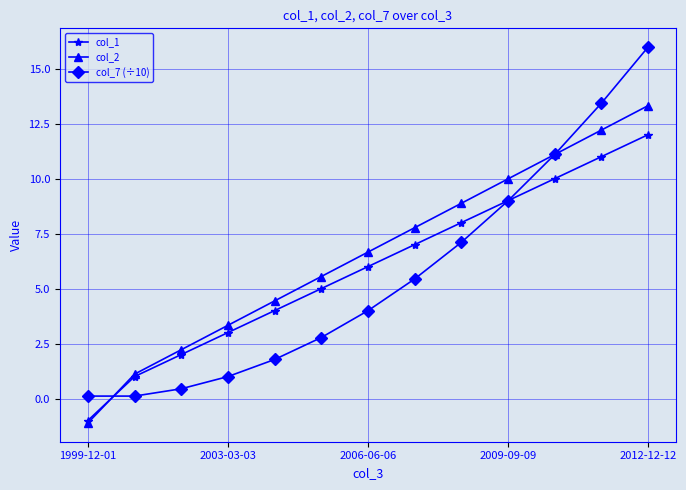

What is the maximum value for col_2?

13.3